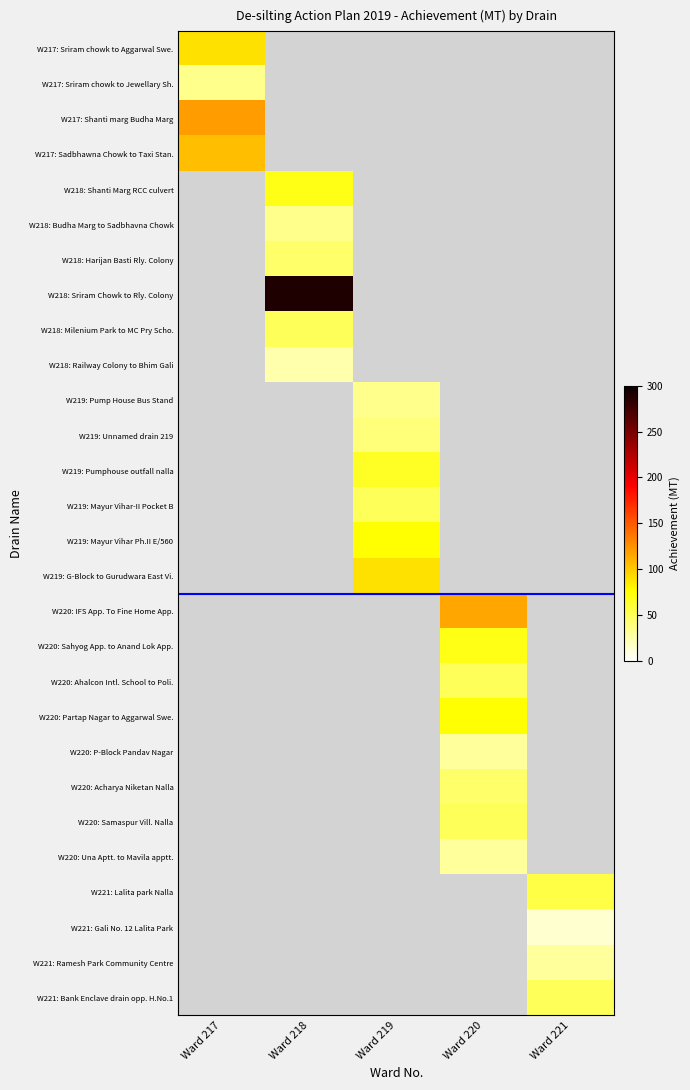

True or false: W217: Sriram chowk to Aggarwal Swe. has a value of 90.0 at Ward 217.

True